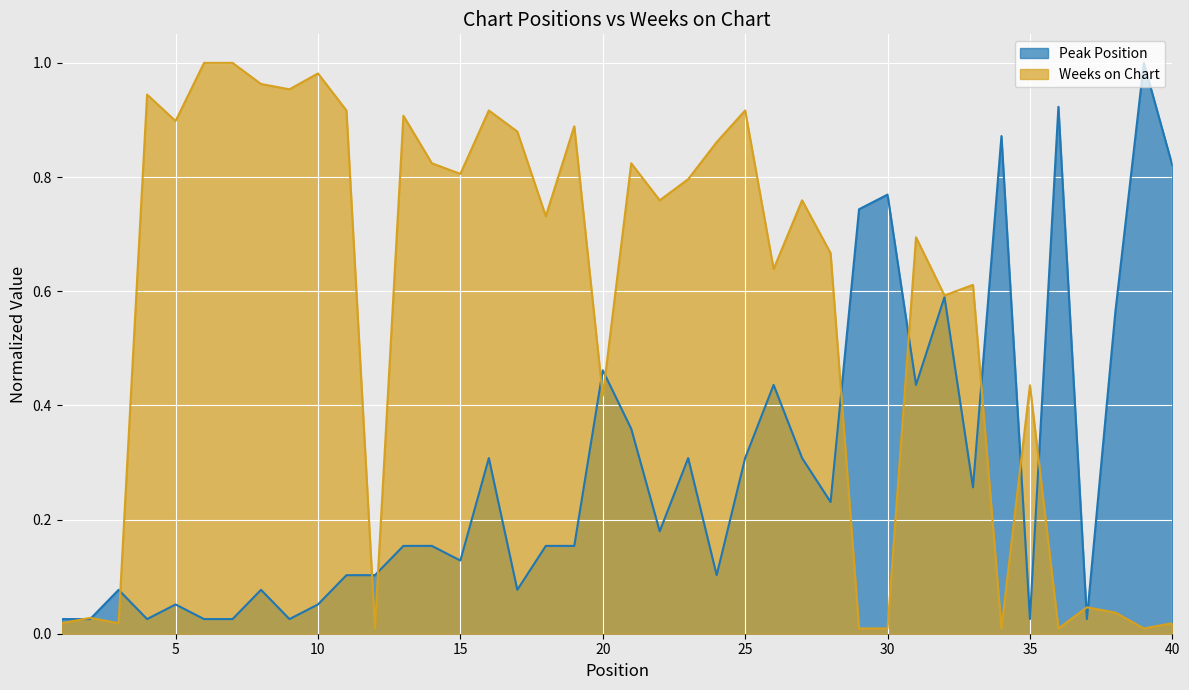

True or false: Weeks on Chart has a value of 0.5 at 5.

False